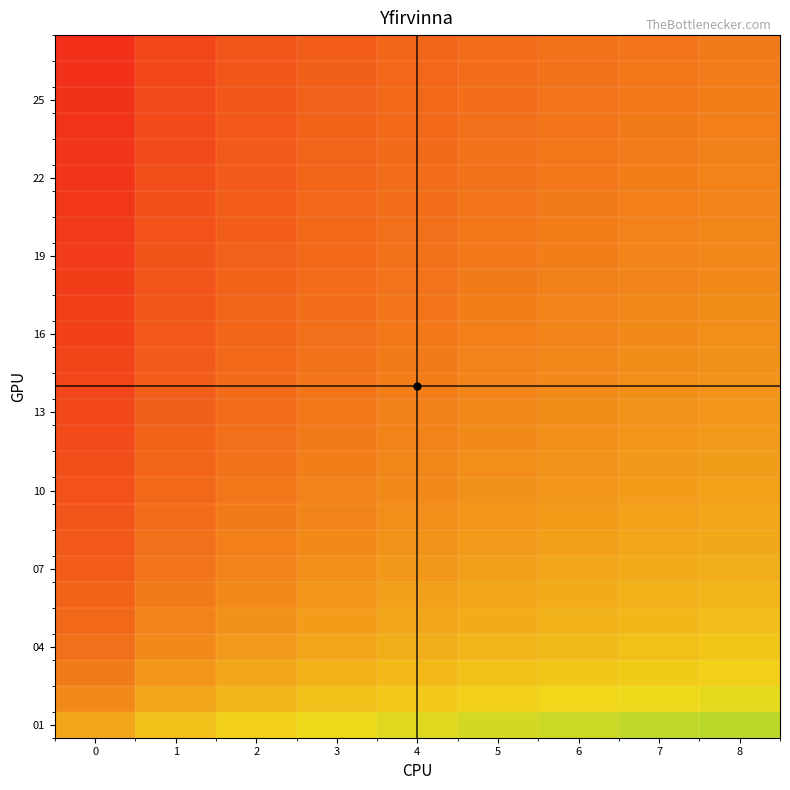

How many distinct data groups are displayed?

27